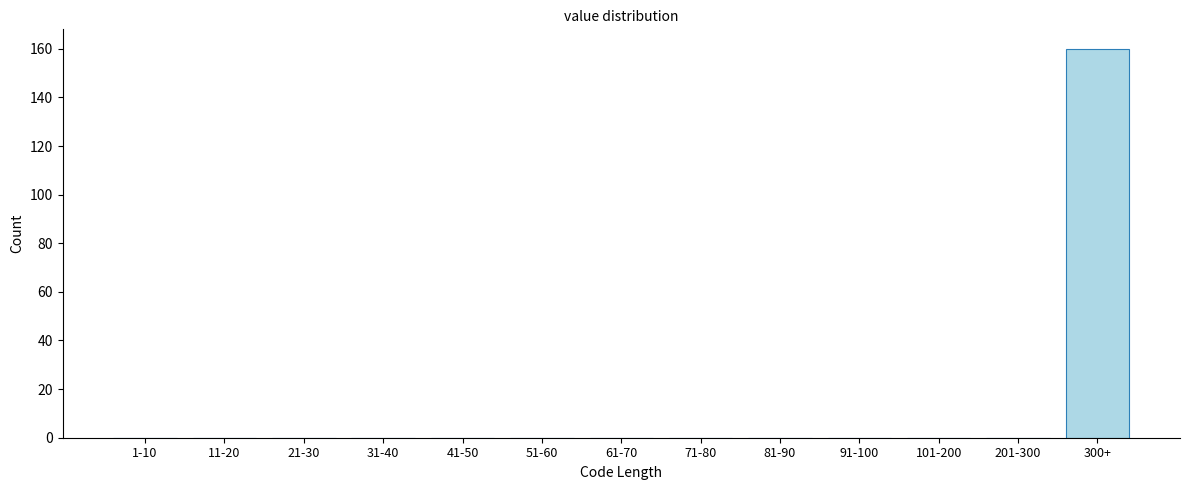

Reading right to left, what are all the values shown in this chart?

300+=160	201-300=0	101-200=0	91-100=0	81-90=0	71-80=0	61-70=0	51-60=0	41-50=0	31-40=0	21-30=0	11-20=0	1-10=0